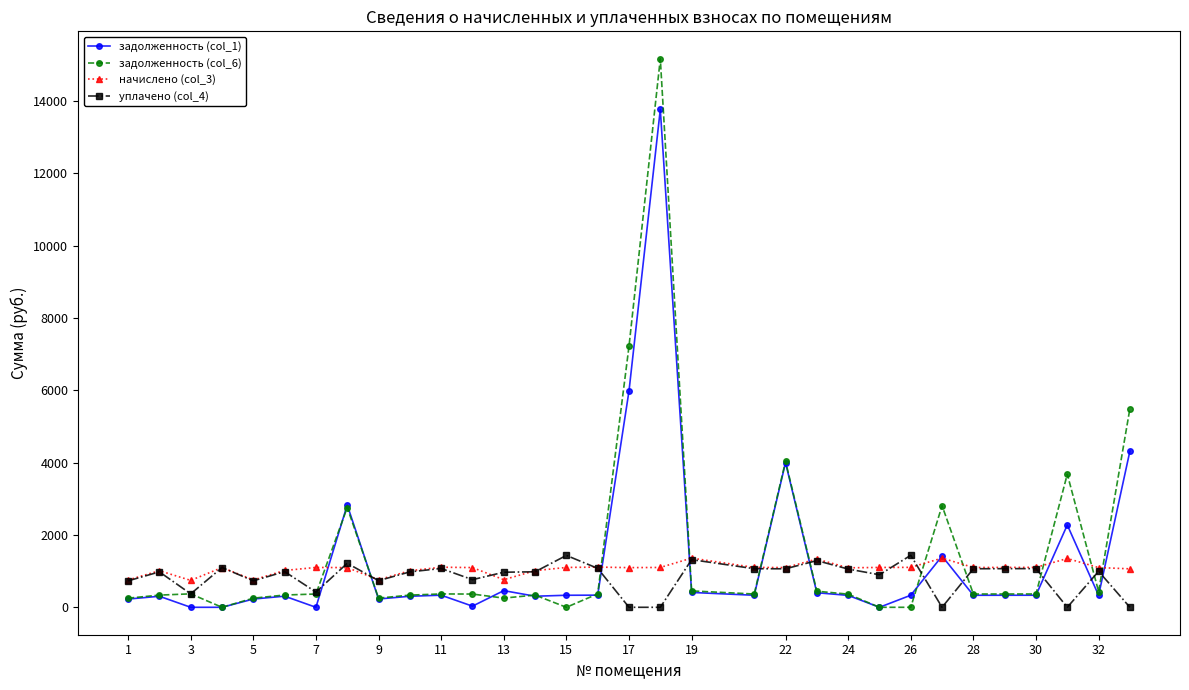

What is the highest value of the уплачено (col_4) series?

1437.8